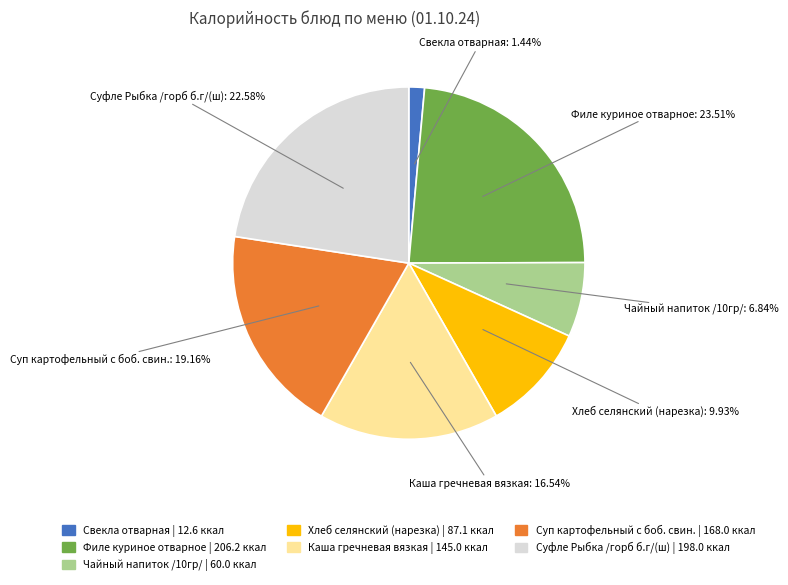

Is there any slice that represents more than half of the pie?

No